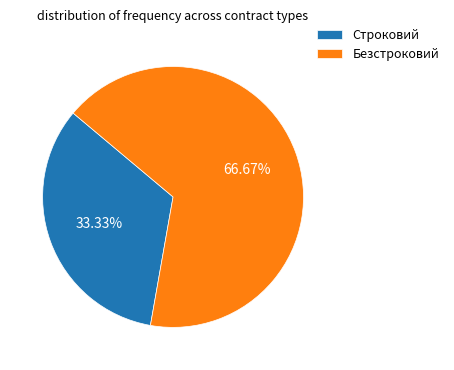

Rank the categories by value from highest to lowest.

Безстроковий, Строковий